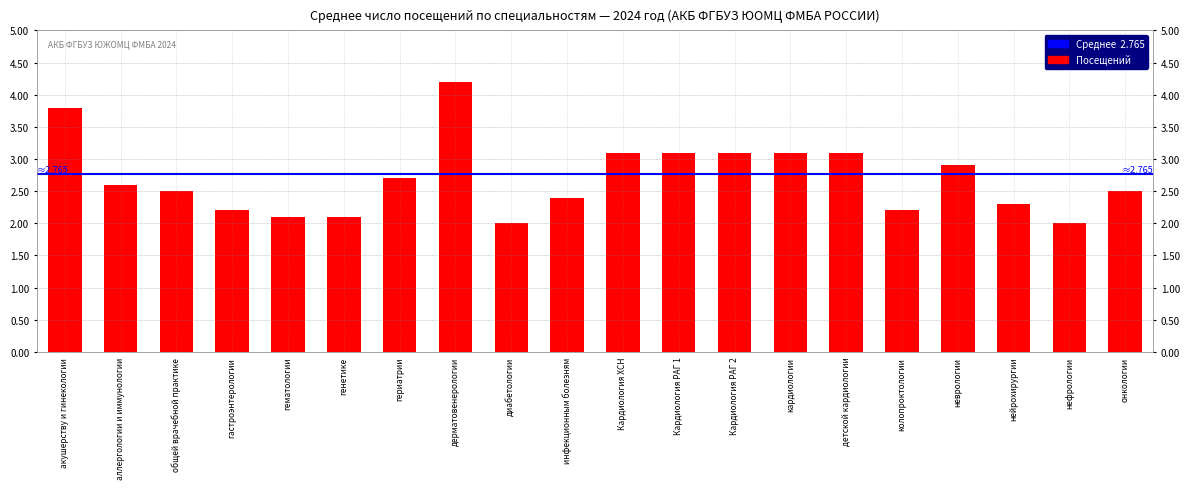

What is the smallest value displayed?

2.0